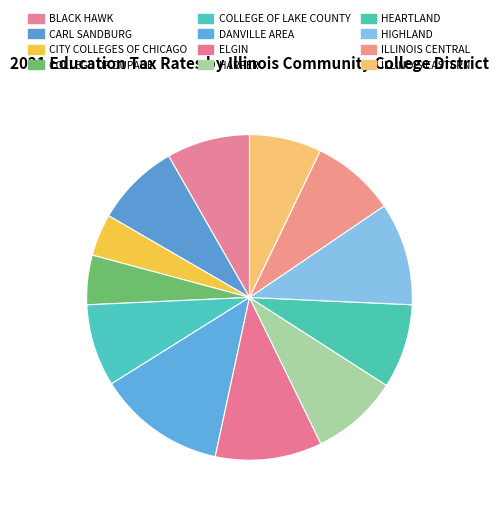

What percentage is NOT represented by ILLINOIS CENTRAL?

91.7%